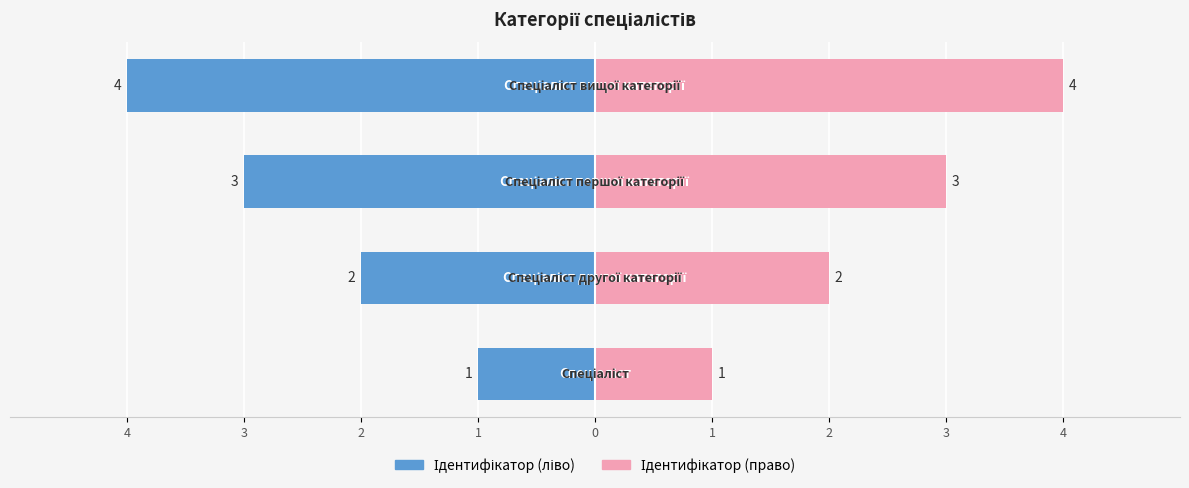

Reading left to right, list all the values displayed in this chart.

Ідентифікатор (ліво): 4=-1	3=-2	2=-3	1=-4
Ідентифікатор (право): 4=1	3=2	2=3	1=4